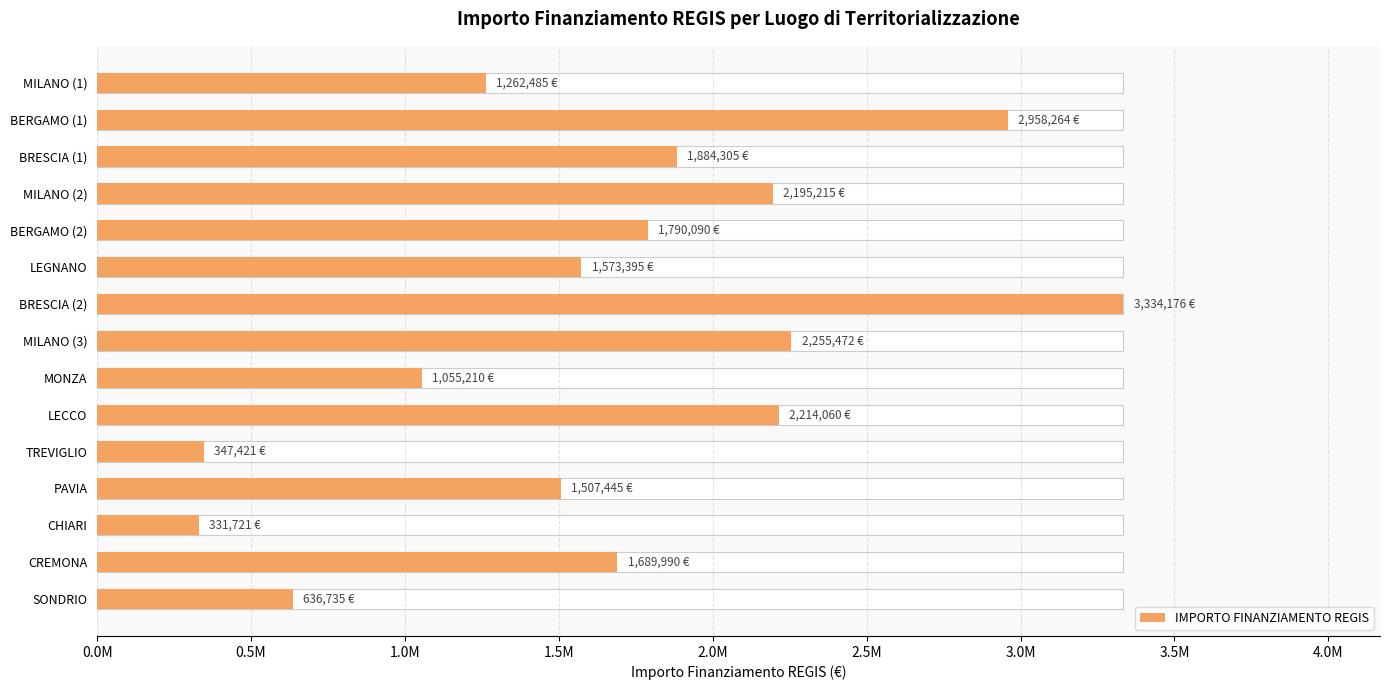

What position from the left is MILANO (3)?

8